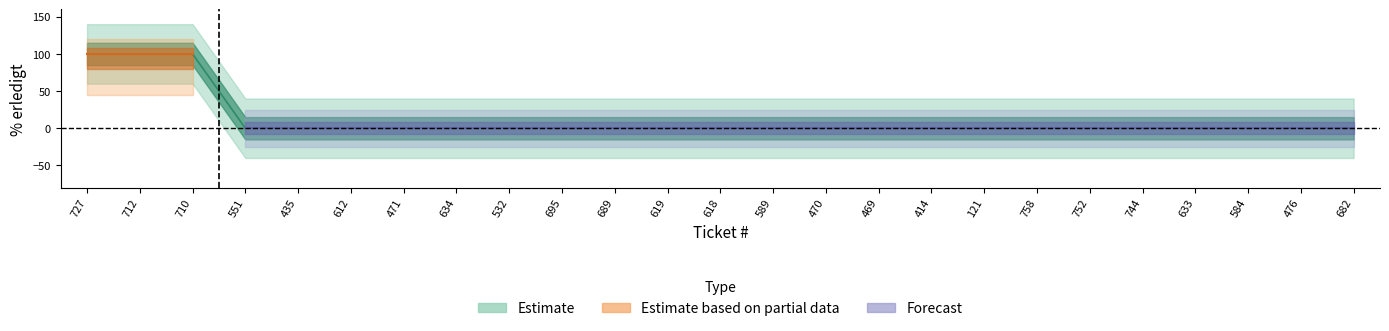

What is the label of the 15th point from the right?

689